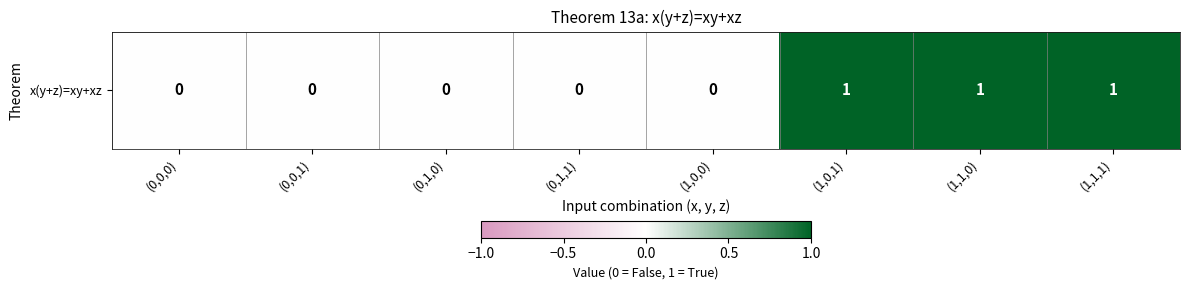

Rank the categories by value from lowest to highest.

(0,0,0), (0,0,1), (0,1,0), (0,1,1), (1,0,0), (1,0,1), (1,1,0), (1,1,1)